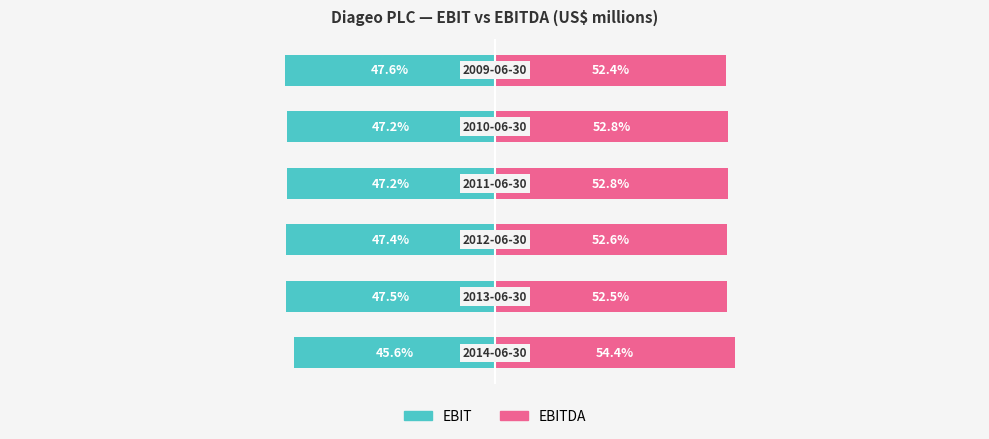

Between 2 and 4, which series saw the biggest shift?

EBIT